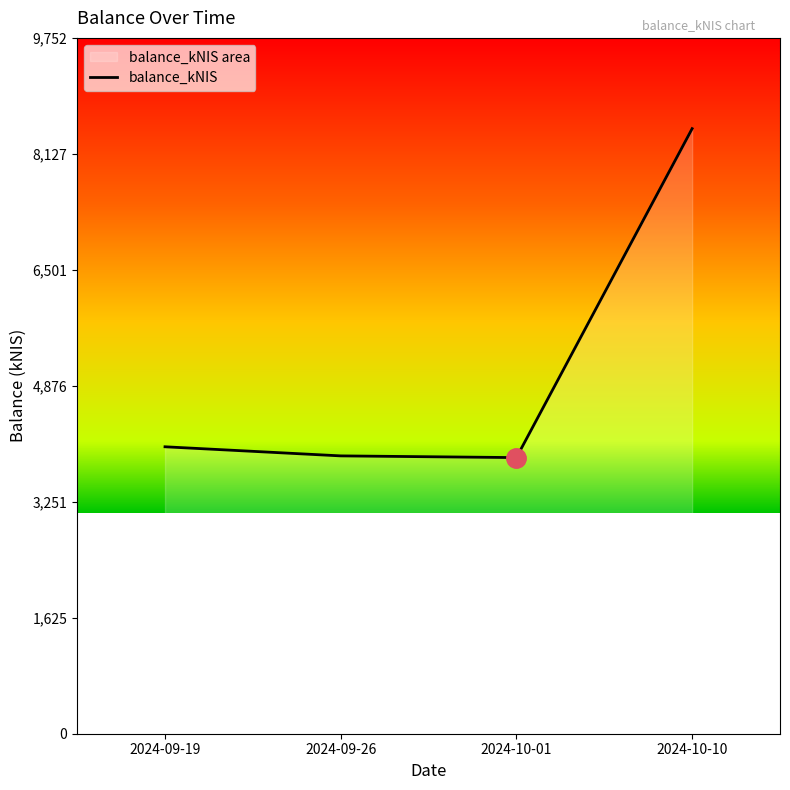

Reading left to right, list all the values displayed in this chart.

2024-09-19=4021.3	2024-09-26=3893.7	2024-10-01=3869.8	2024-10-10=8479.9